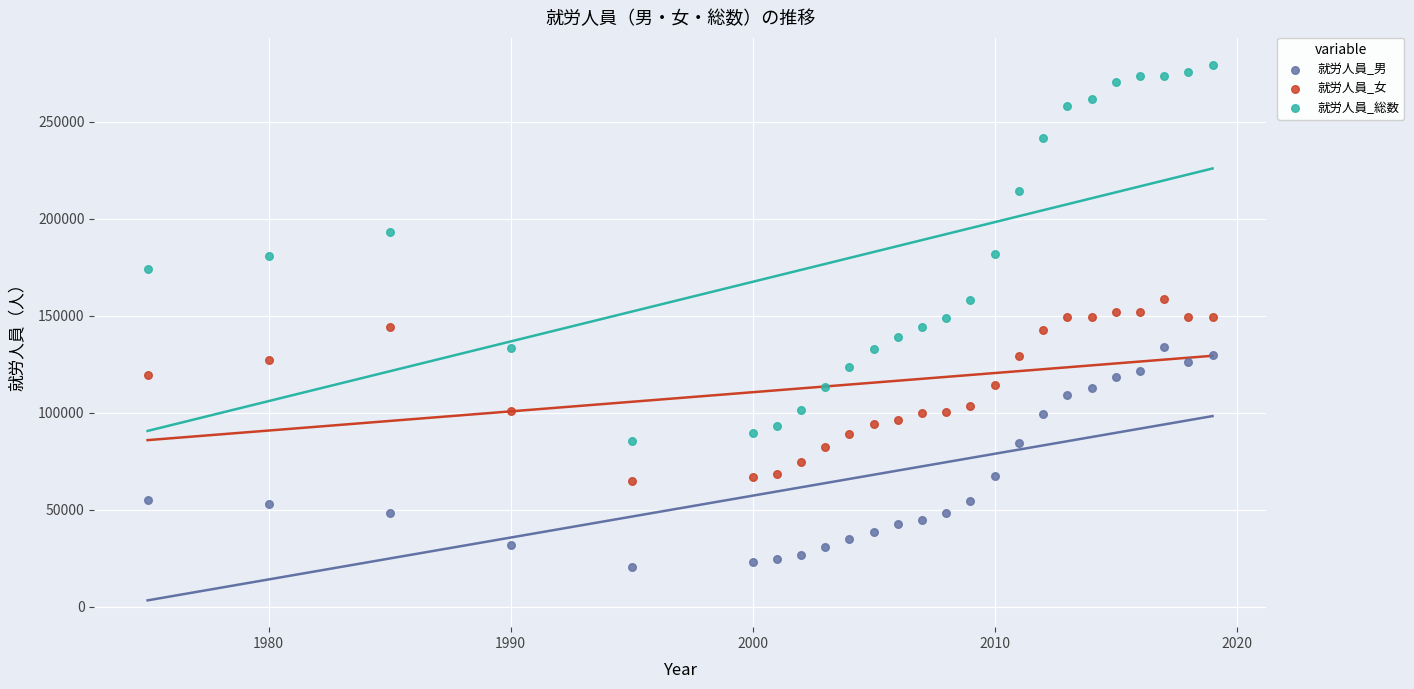

Which series reaches the maximum Y coordinate?

就労人員_総数